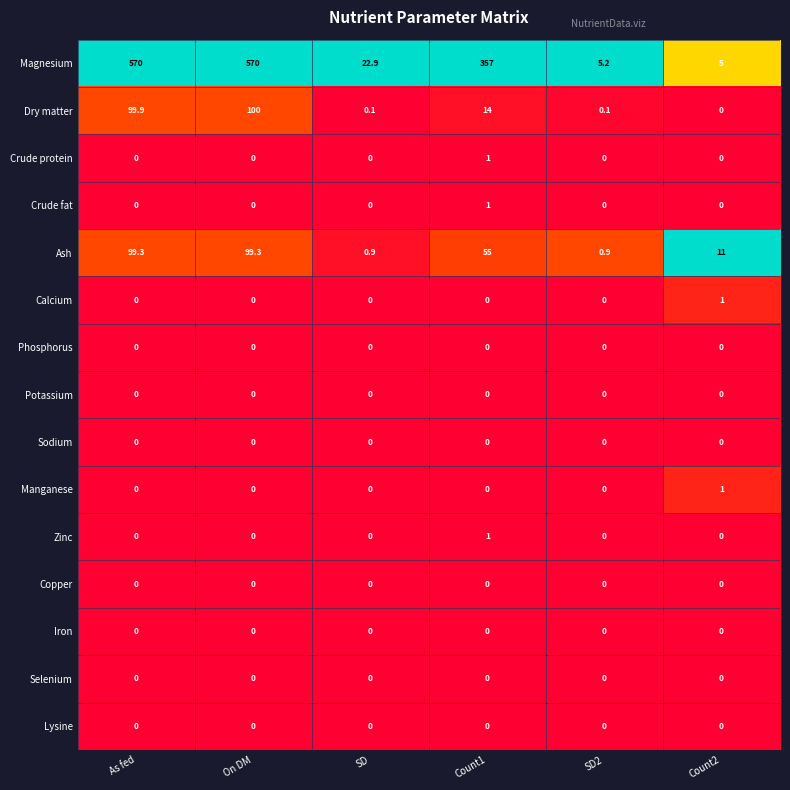

The value of Ash at SD2 is 0.2. True or false?

False